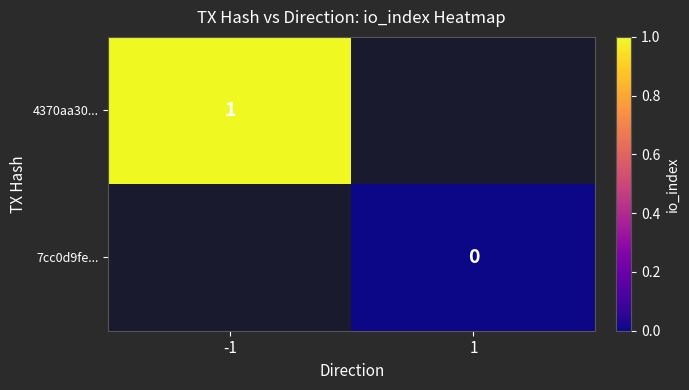

The value of 4370aa30... at -1 is 1. True or false?

True